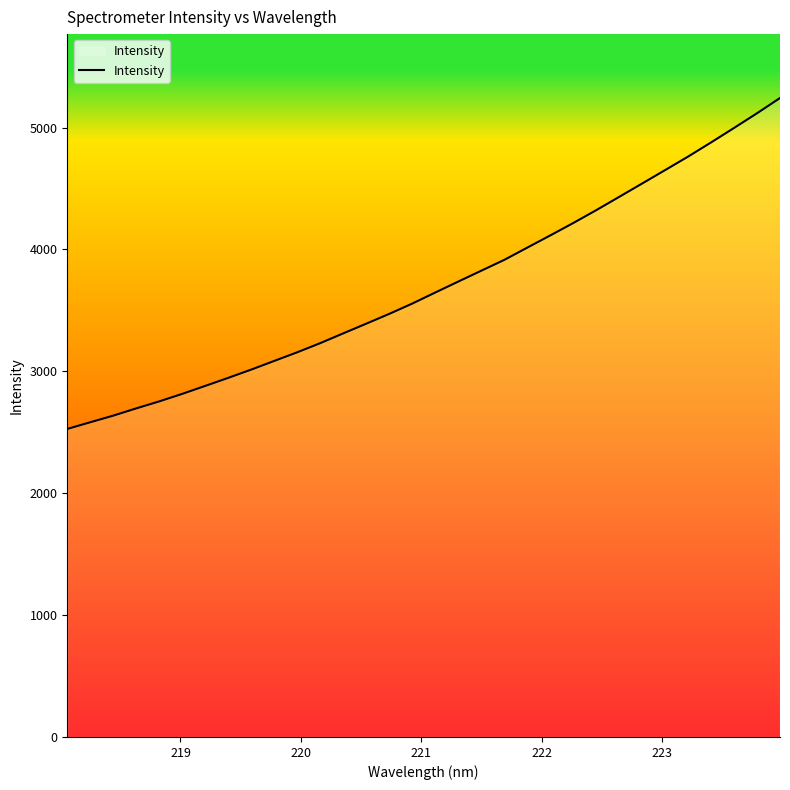

What is the maximum value shown in the chart?

5242.9